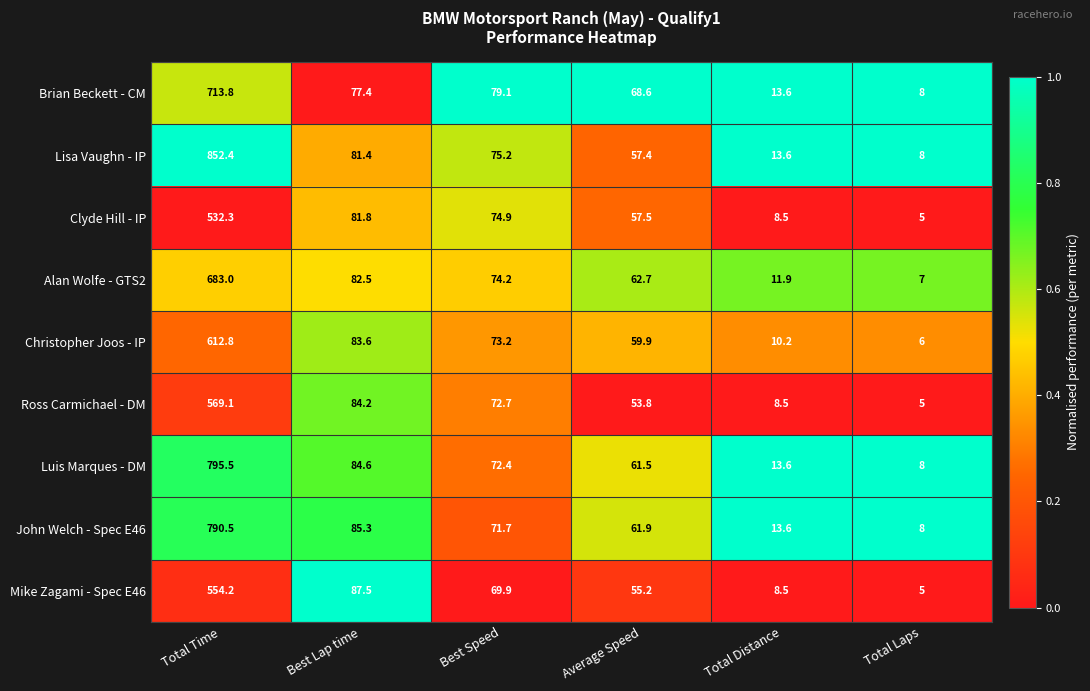

What is the average value of the Brian Beckett - CM series?

160.1